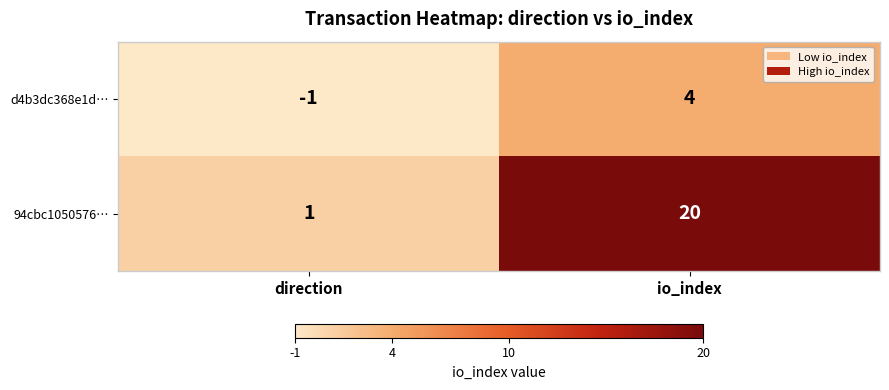

How many distinct data groups are displayed?

2